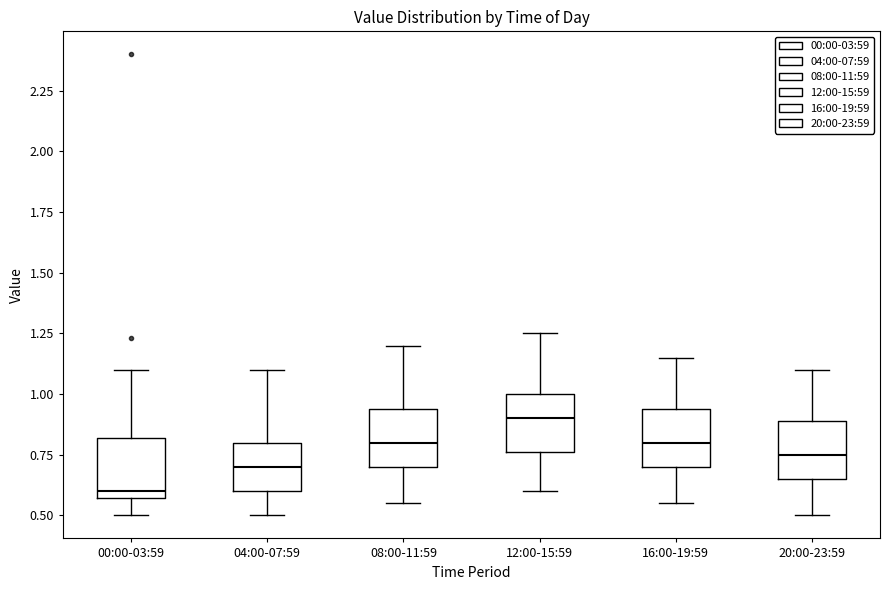

Reading left to right, transcribe this box plot: for each box, give where its median line is, the range the box spans, and where its two whiskers end, as read against the y-axis. The values are not printed on the chart, so give them approximately, as read against the axis.

00:00-03:59: median 0.60, box 0.55 to 0.80, whiskers 0.50 to 1.10
04:00-07:59: median 0.70, box 0.60 to 0.80, whiskers 0.50 to 1.10
08:00-11:59: median 0.80, box 0.70 to 0.95, whiskers 0.55 to 1.20
12:00-15:59: median 0.90, box 0.75 to 1.00, whiskers 0.60 to 1.25
16:00-19:59: median 0.80, box 0.70 to 0.95, whiskers 0.55 to 1.15
20:00-23:59: median 0.75, box 0.65 to 0.90, whiskers 0.50 to 1.10